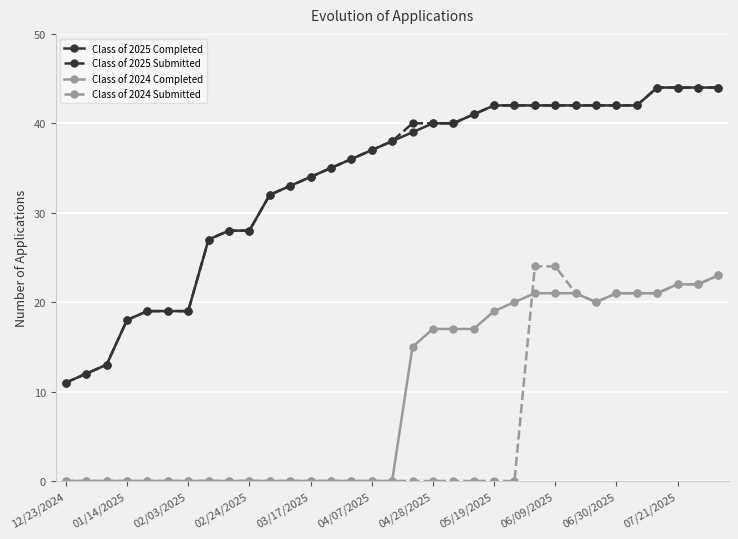

At how many categories does at least one series exceed 6?

33